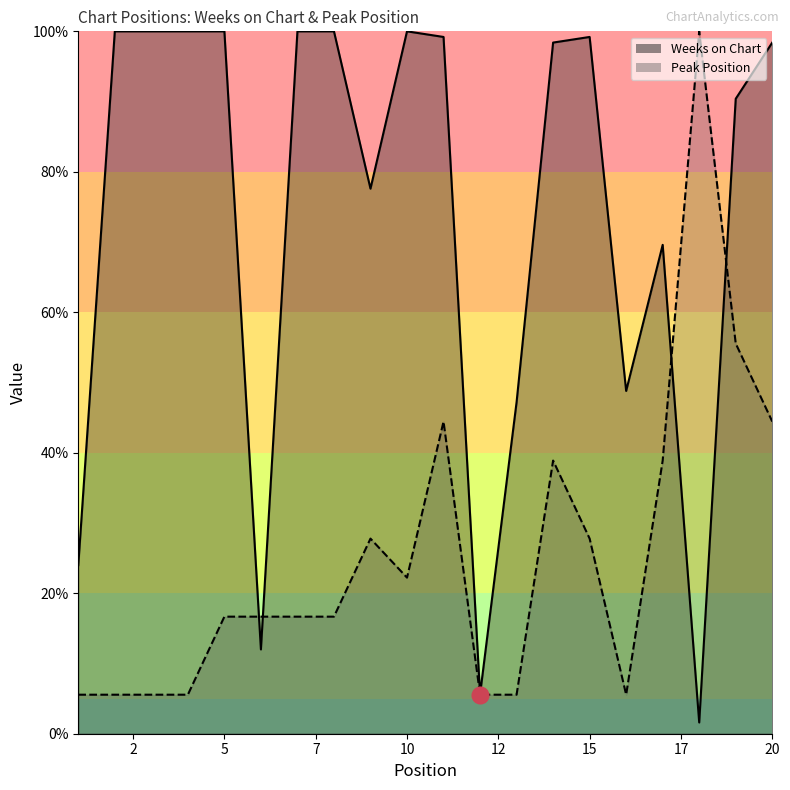

Is it true that Weeks on Chart equals 25.9 at 14?

False